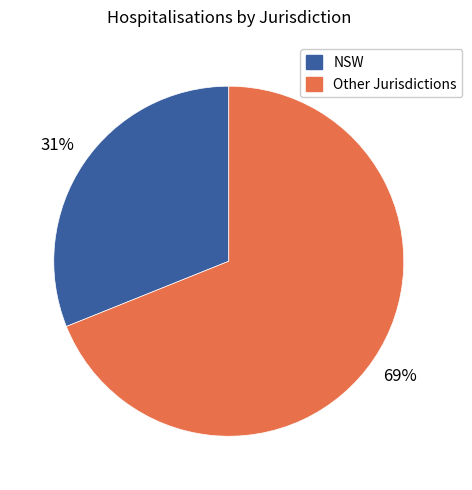

Does any single category account for the majority?

Yes